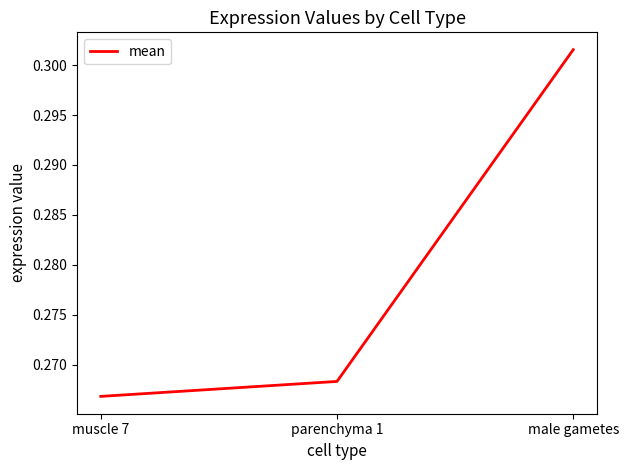

How many lines are shown in the chart?

1